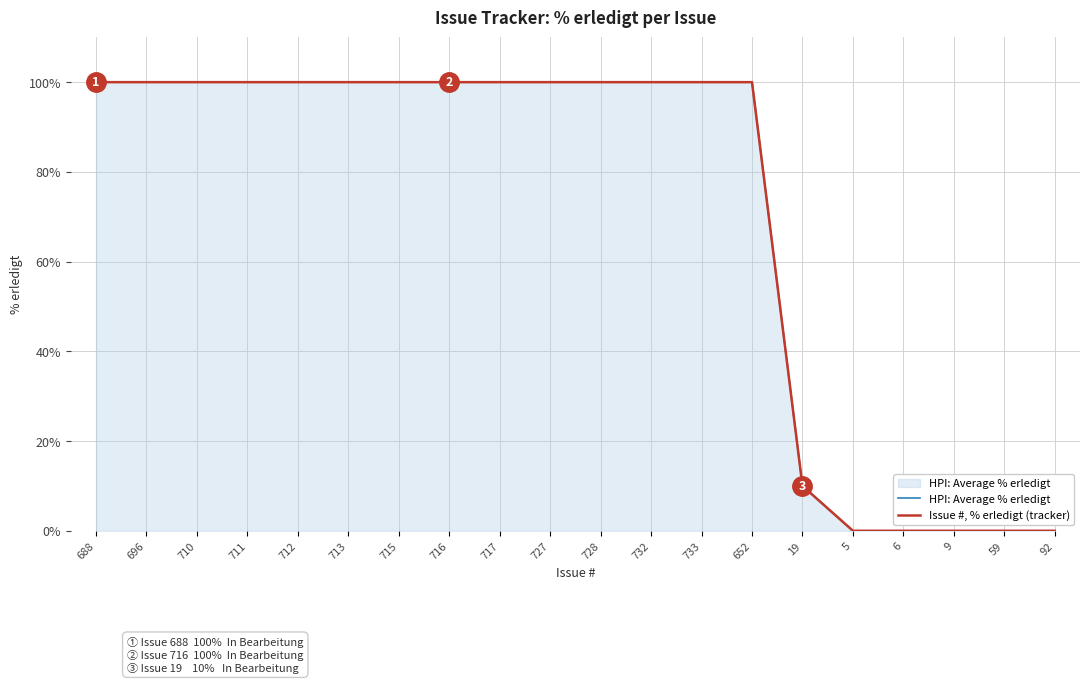

Is it true that HPI: Average % erledigt equals 100 at 715?

True